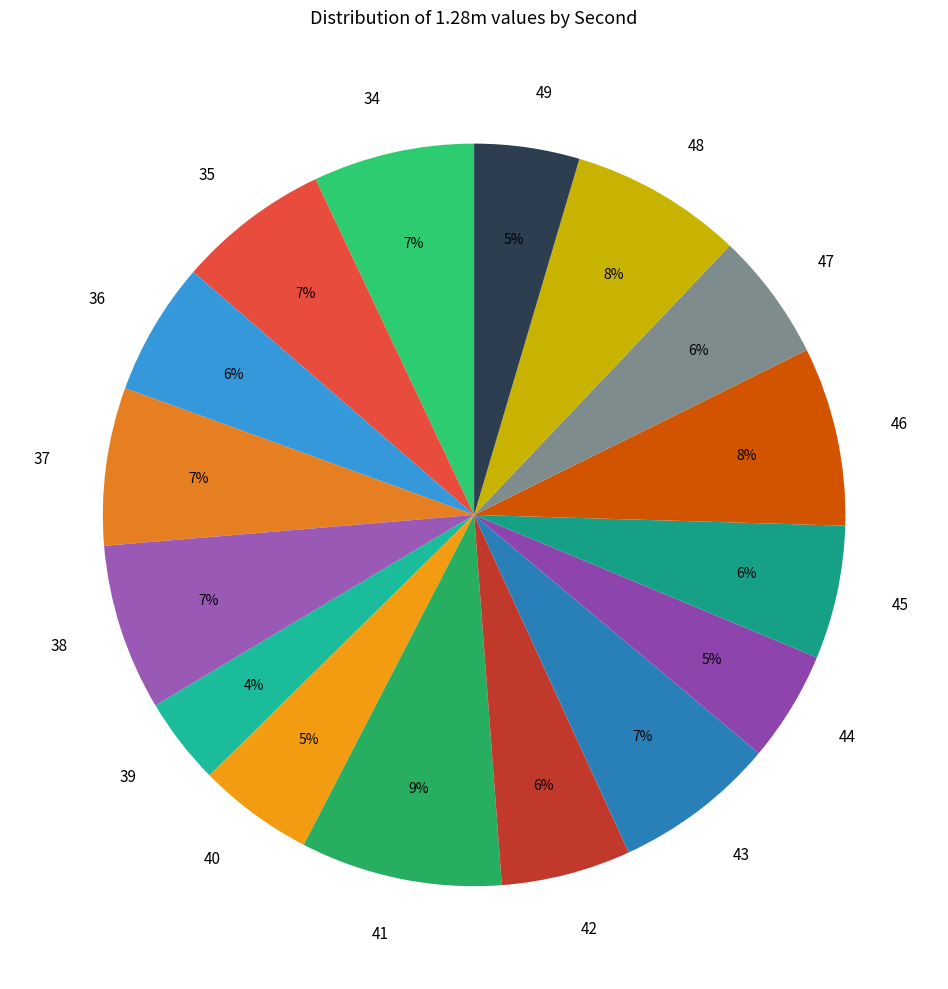

Do 47 and 35 together represent more than half of the pie?

No